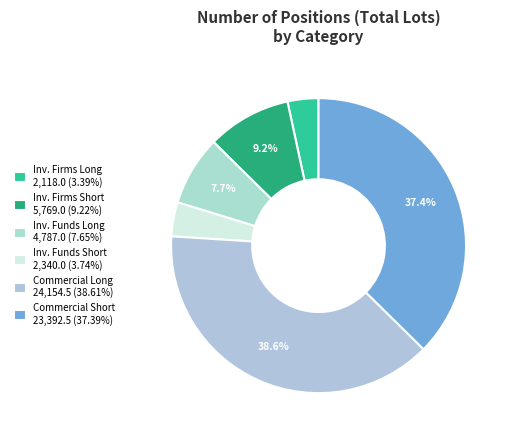

What is the largest slice in the pie chart?

Commercial (Long)